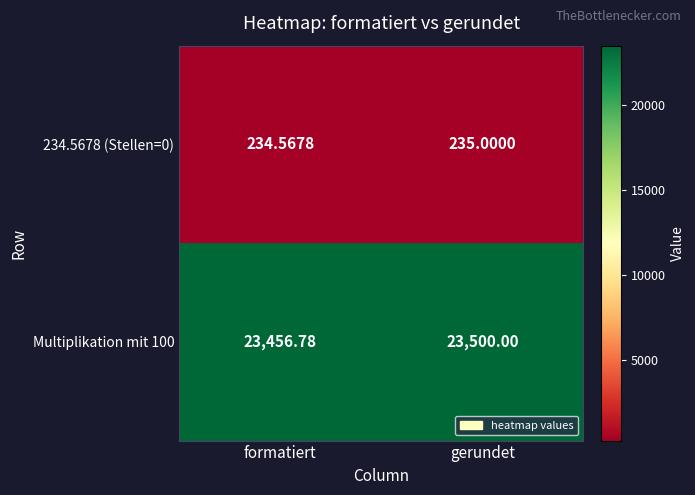

At which category is the sum across all series the highest?

gerundet